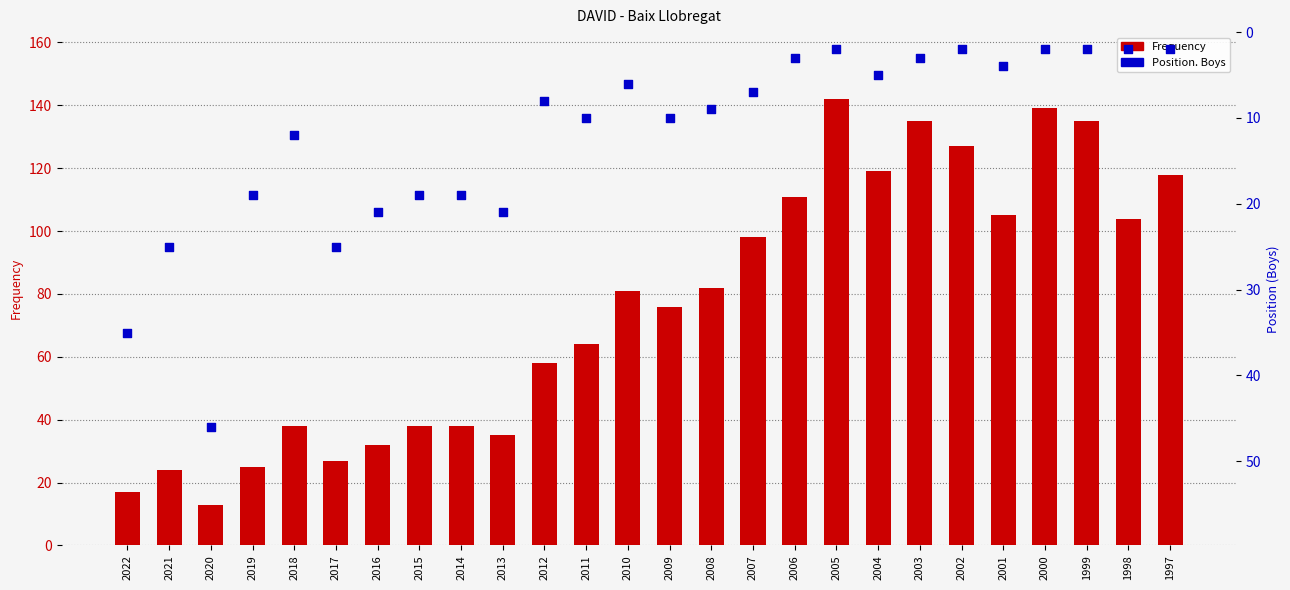

Which series contains the lowest Y value?

Position. Boys